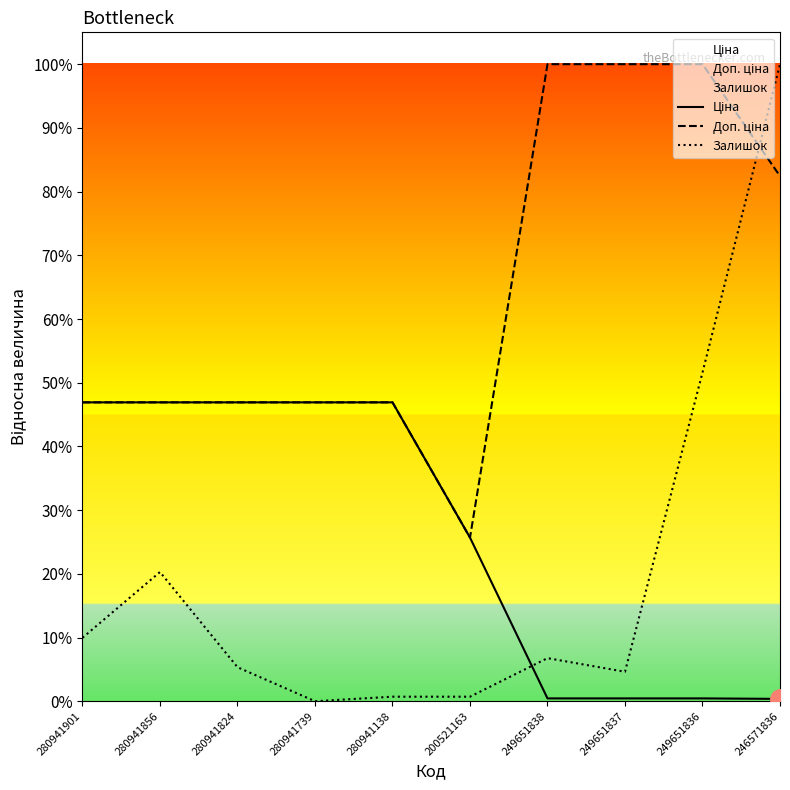

Is the value of Доп. ціна at 249651838 greater than the value of Ціна at 280941138?

Yes